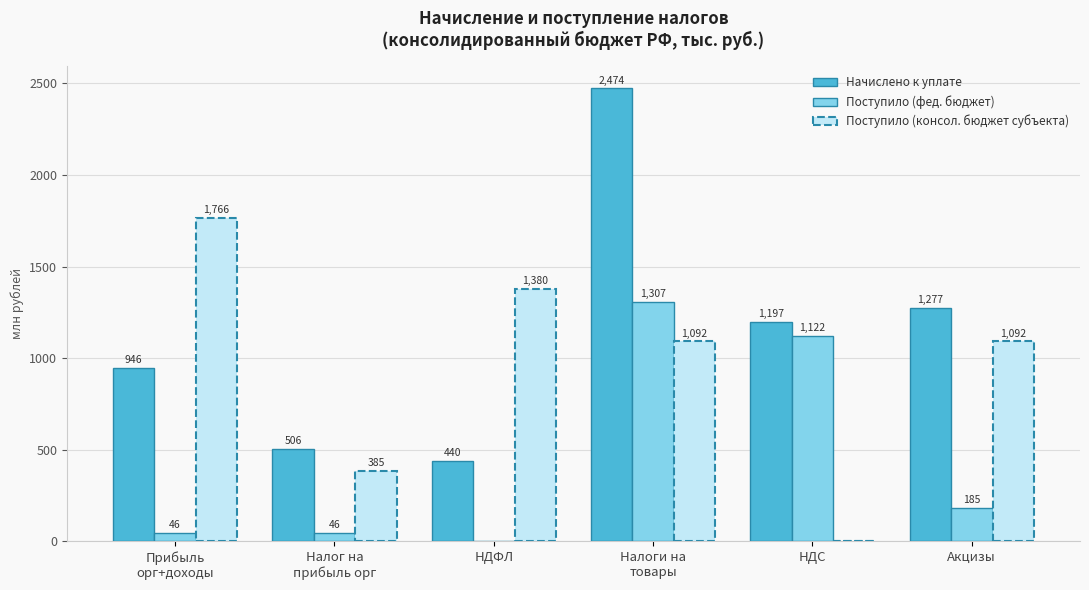

Which category has the highest value in the Поступило (консол. бюджет субъекта) series?

Прибыль
орг+доходы